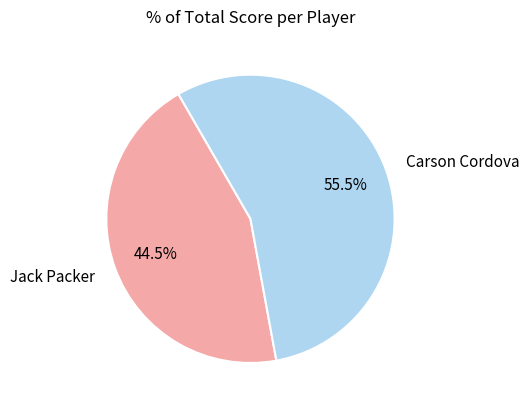

Combined, what portion of the pie is Jack Packer and Carson Cordova?

100.0%